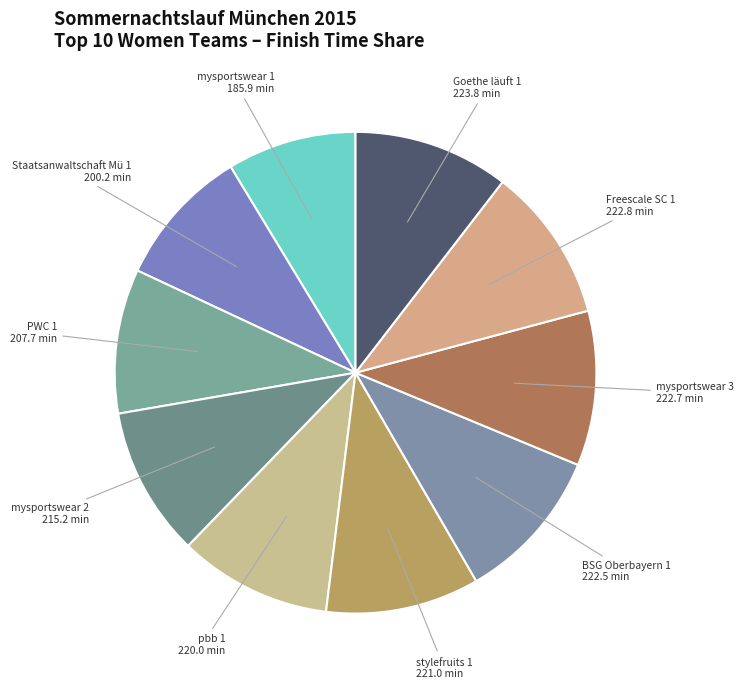

Which slice is the smallest?

mysportswear 1